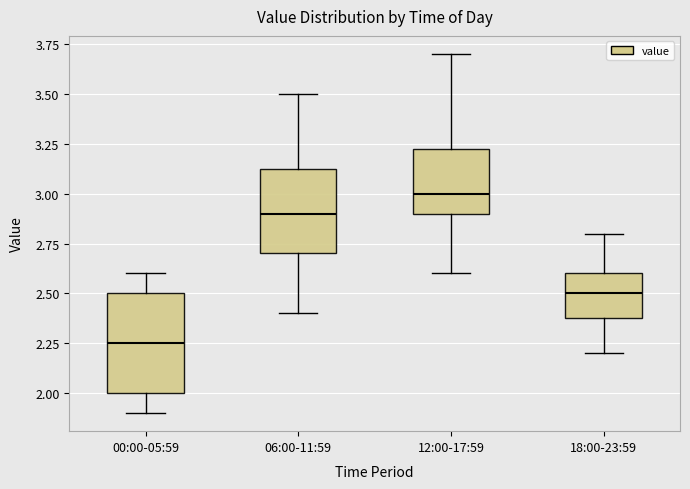

Reading left to right, read every box against the y-axis: the position of its median line, the range the box covers, and the ends of its whiskers. The values are not printed on the chart, so give them approximately, as read against the axis.

00:00-05:59: median 2.25, box 2.00 to 2.50, whiskers 1.90 to 2.60
06:00-11:59: median 2.90, box 2.70 to 3.15, whiskers 2.40 to 3.50
12:00-17:59: median 3.00, box 2.90 to 3.25, whiskers 2.60 to 3.70
18:00-23:59: median 2.50, box 2.40 to 2.60, whiskers 2.20 to 2.80